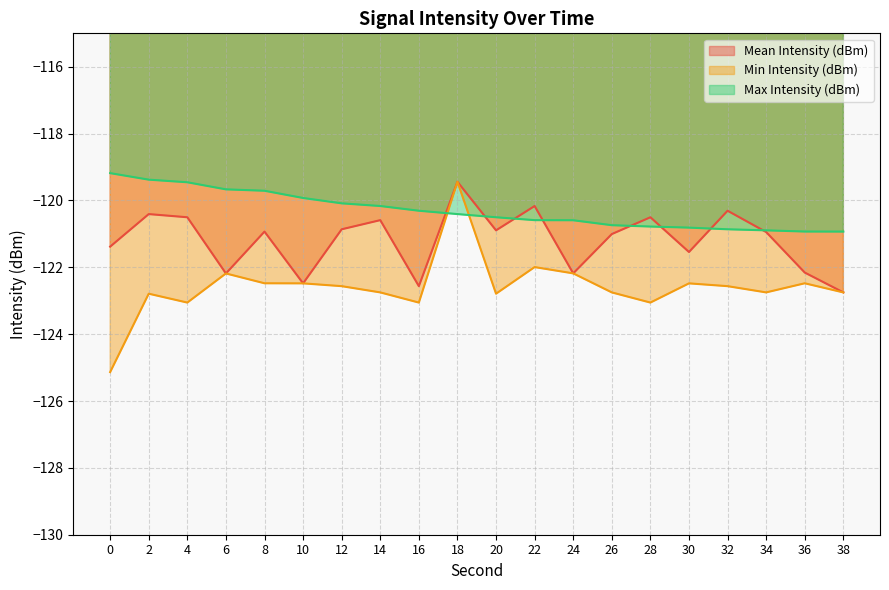

At which category is the sum across all series the highest?

18